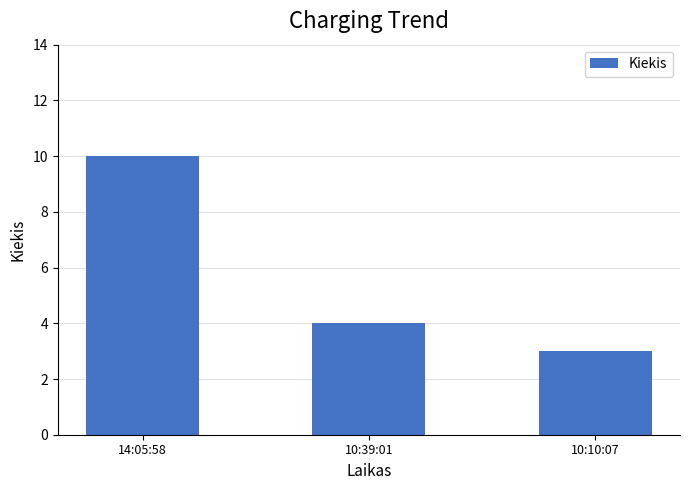

What is the label of the 2nd bar from the right?

10:39:01